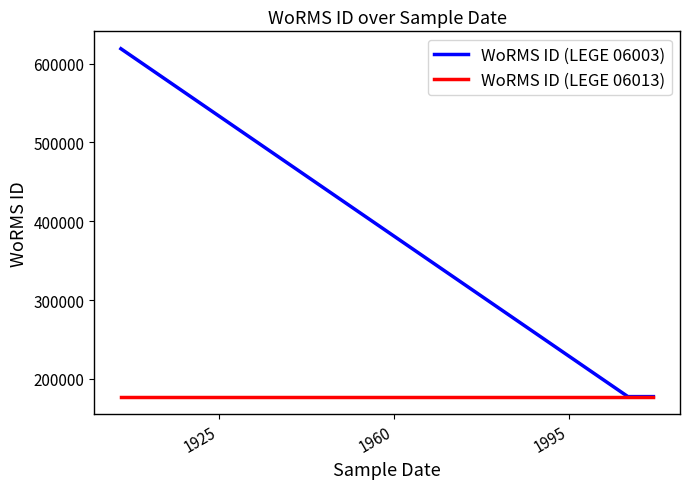

Which series has the widest spread of values?

WoRMS ID (LEGE 06003)